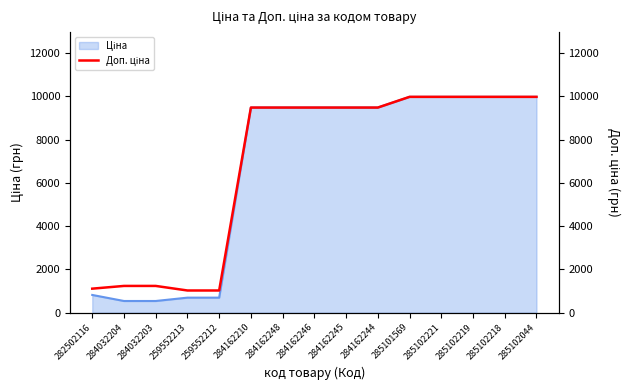

Between 284162245 and 259552213, which is larger?

284162245